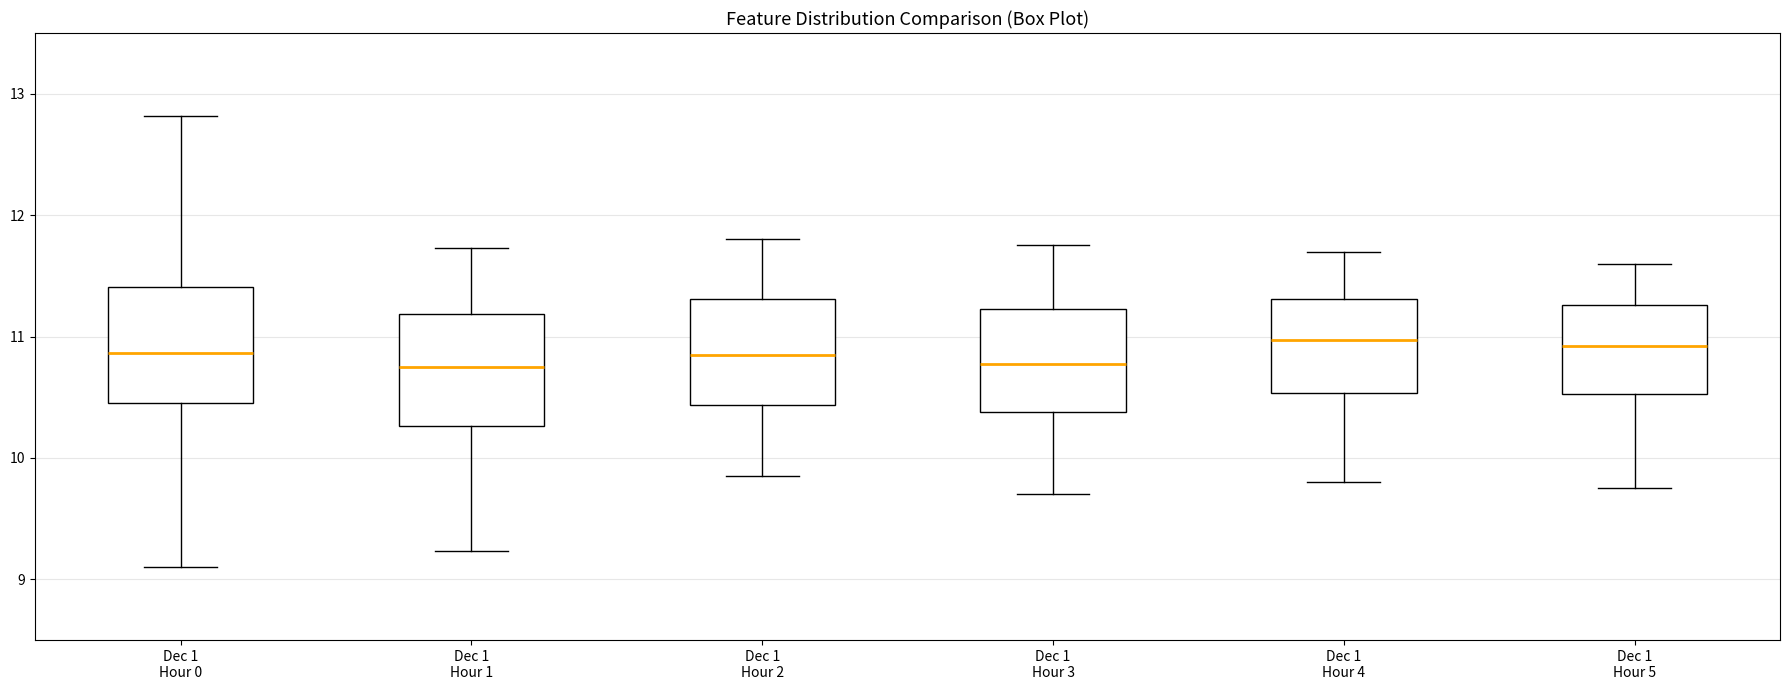

Where is the upper edge of the box for Dec 1 Hour 3 on the y-axis? The values are not printed on the chart, so give them approximately, as read against the axis.

11.2